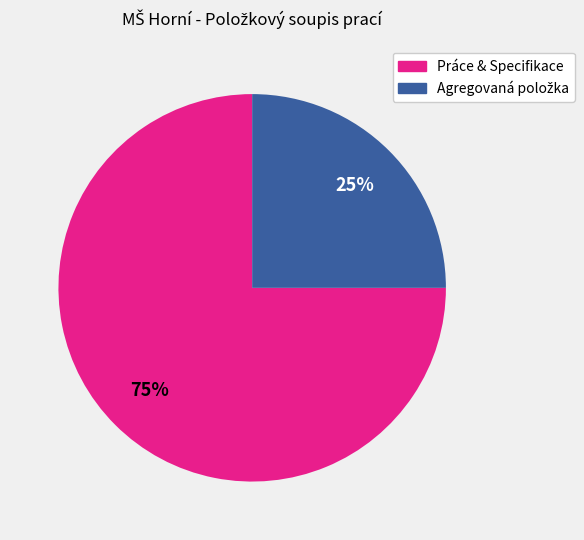

To the nearest percent, what is the difference between the largest and smallest slice percentages?

50%